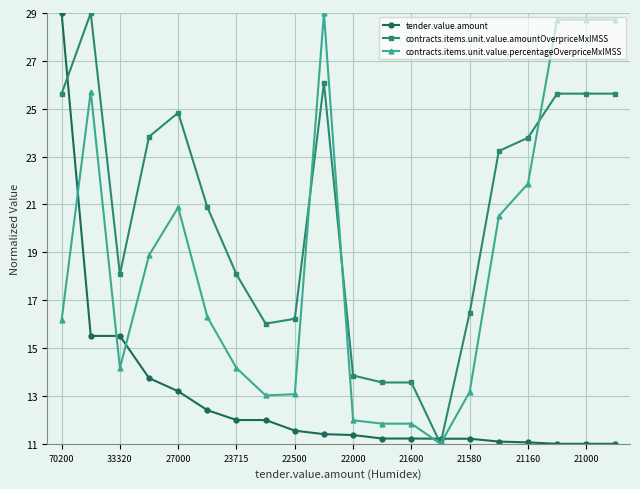

True or false: contracts.items.unit.value.amountOverpriceMxIMSS has more than 1 points higher than both neighbors.

True